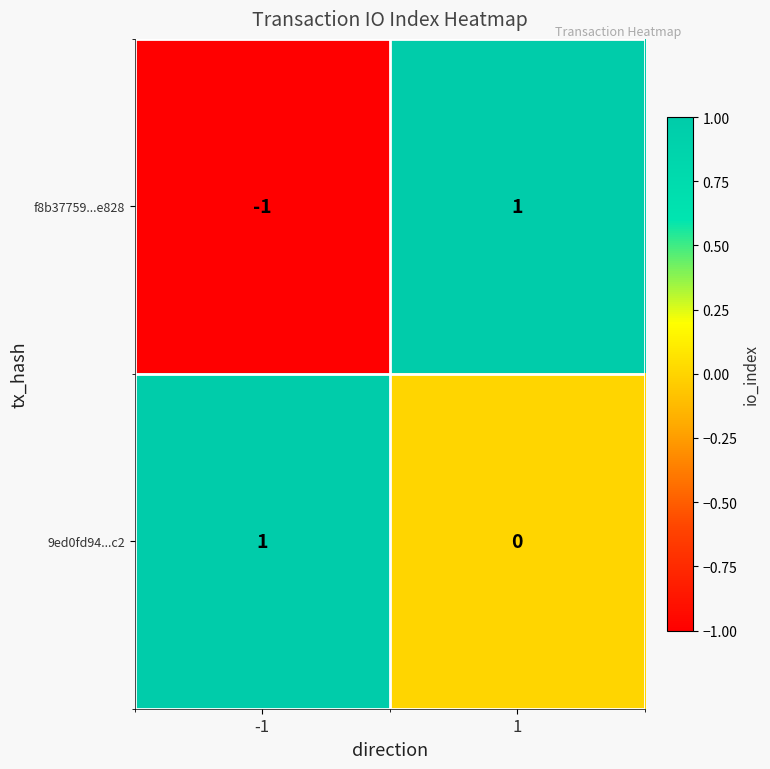

The value of 9ed0fd94...c2 at -1 is 1. True or false?

True